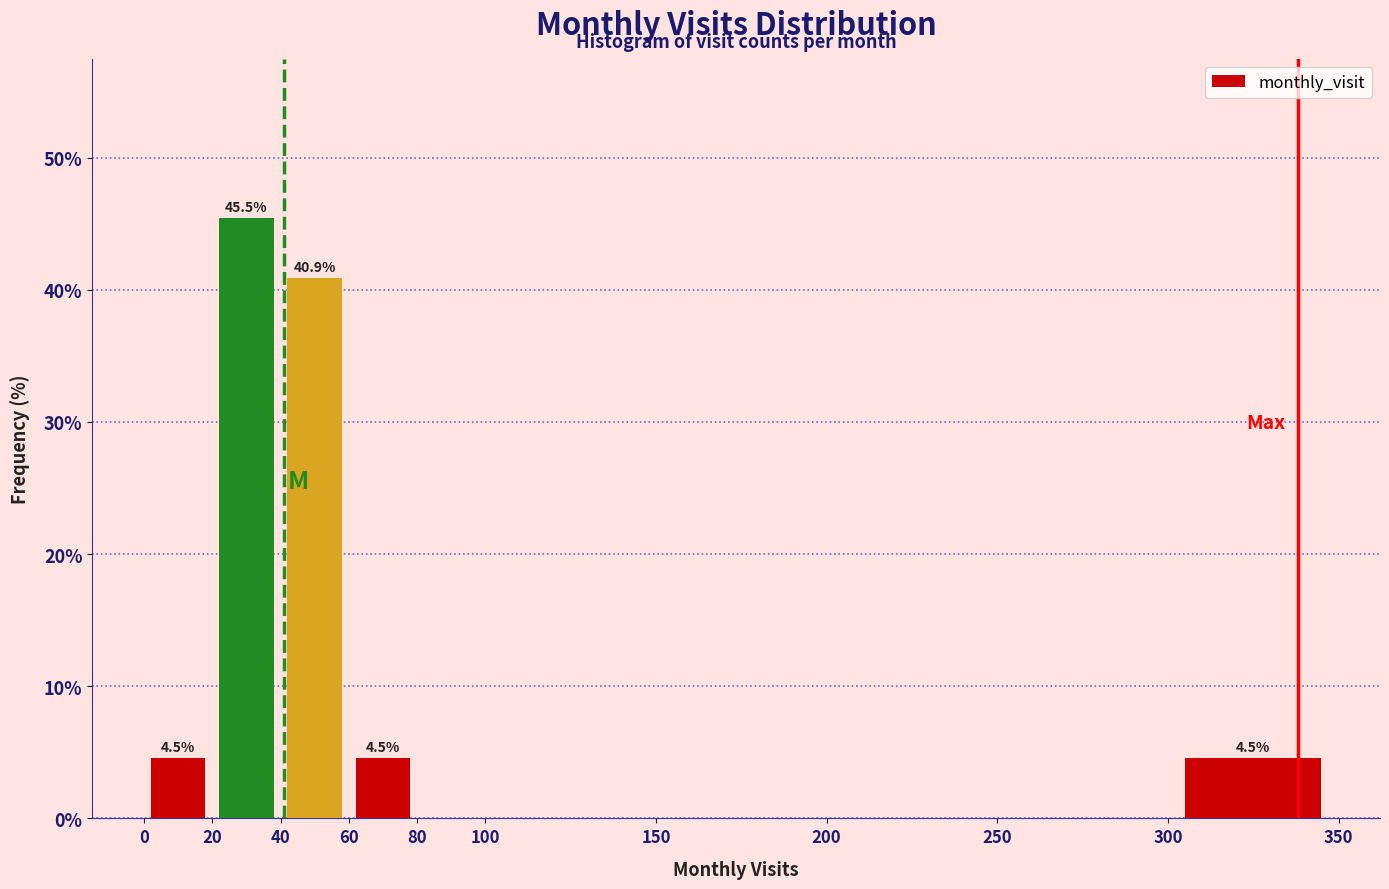

Over which range of the x-axis is the bar tallest?

20 to 40